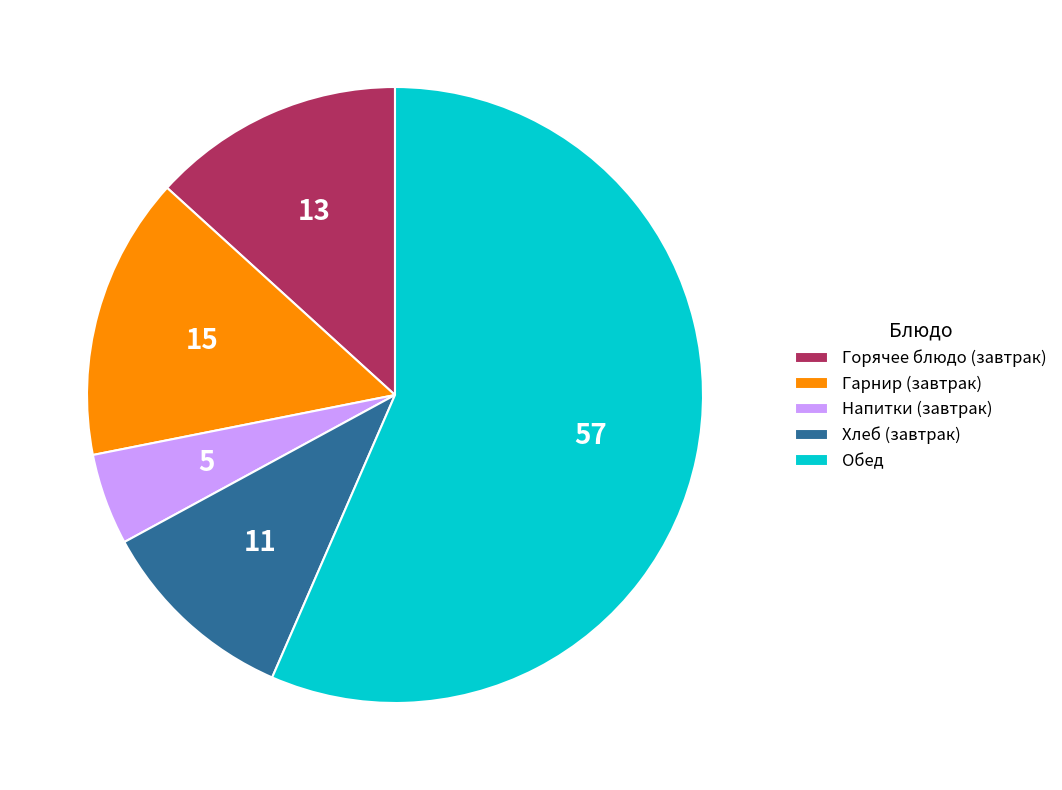

Is there a majority slice in this chart?

Yes